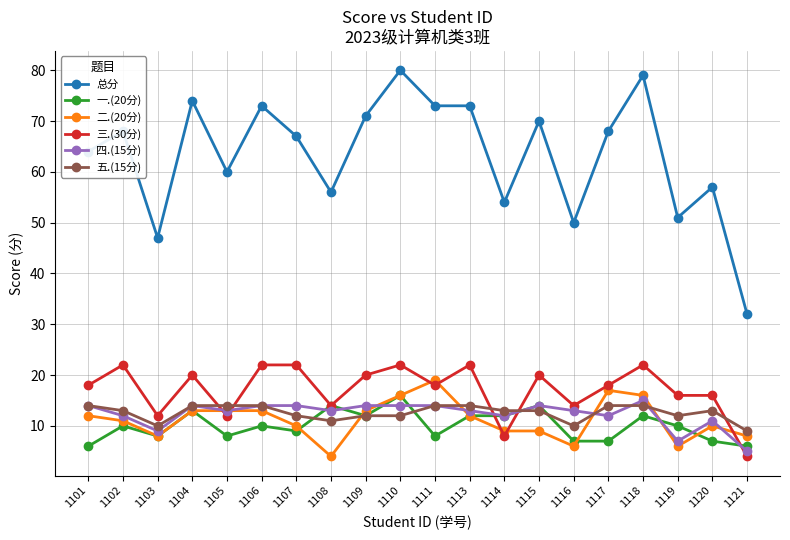

Reading left to right, extract all data points from this chart.

总分: 1101=64	1102=68	1103=47	1104=74	1105=60	1106=73	1107=67	1108=56	1109=71	1110=80	1111=73	1113=73	1114=54	1115=70	1116=50	1117=68	1118=79	1119=51	1120=57	1121=32
一.(20分): 1101=6	1102=10	1103=8	1104=13	1105=8	1106=10	1107=9	1108=14	1109=12	1110=16	1111=8	1113=12	1114=12	1115=14	1116=7	1117=7	1118=12	1119=10	1120=7	1121=6
二.(20分): 1101=12	1102=11	1103=8	1104=13	1105=13	1106=13	1107=10	1108=4	1109=13	1110=16	1111=19	1113=12	1114=9	1115=9	1116=6	1117=17	1118=16	1119=6	1120=10	1121=8
三.(30分): 1101=18	1102=22	1103=12	1104=20	1105=12	1106=22	1107=22	1108=14	1109=20	1110=22	1111=18	1113=22	1114=8	1115=20	1116=14	1117=18	1118=22	1119=16	1120=16	1121=4
四.(15分): 1101=14	1102=12	1103=9	1104=14	1105=13	1106=14	1107=14	1108=13	1109=14	1110=14	1111=14	1113=13	1114=12	1115=14	1116=13	1117=12	1118=15	1119=7	1120=11	1121=5
五.(15分): 1101=14	1102=13	1103=10	1104=14	1105=14	1106=14	1107=12	1108=11	1109=12	1110=12	1111=14	1113=14	1114=13	1115=13	1116=10	1117=14	1118=14	1119=12	1120=13	1121=9